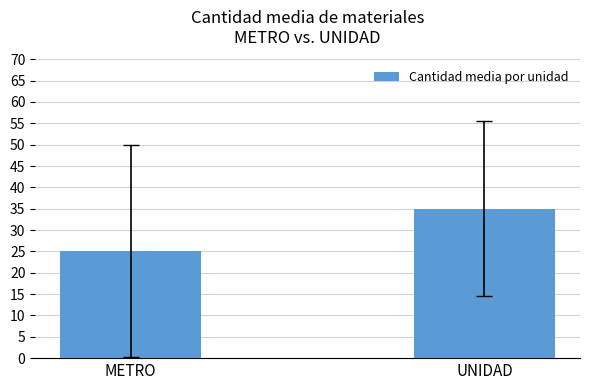

What is the difference between the maximum and minimum values?

9.9